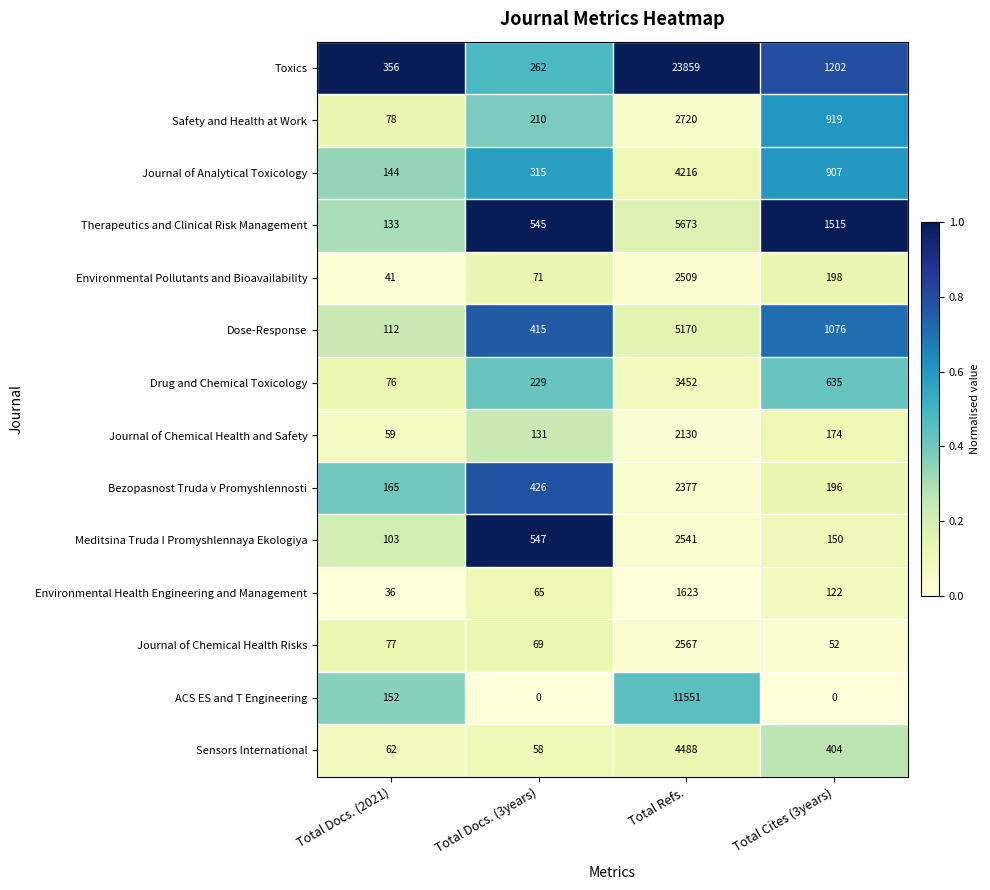

What is the spread (max minus min) of values at Total Docs. (3years)?

547